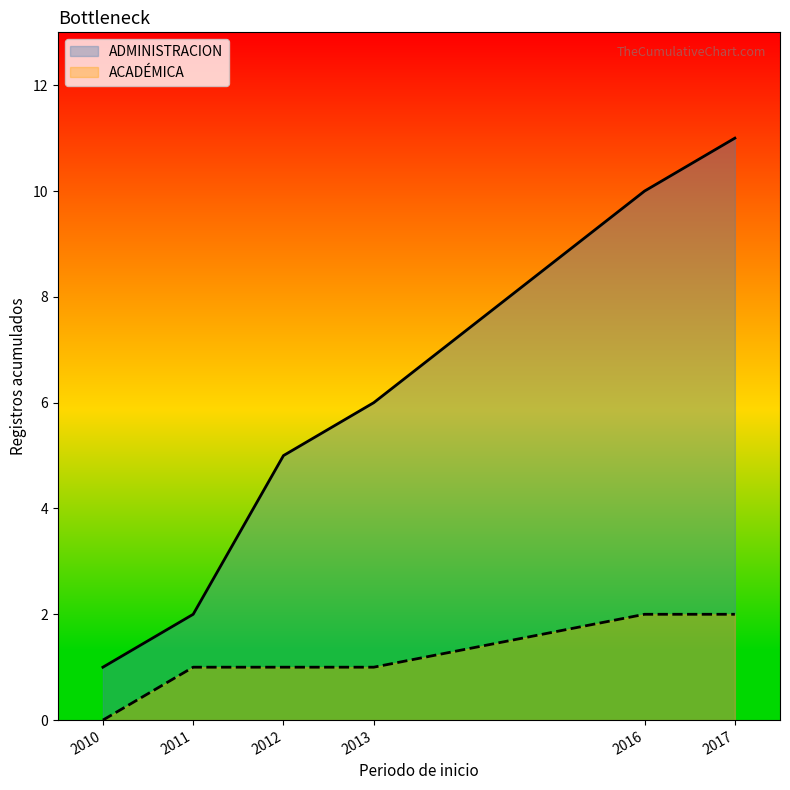

Which series has the largest total across all categories?

ADMINISTRACION